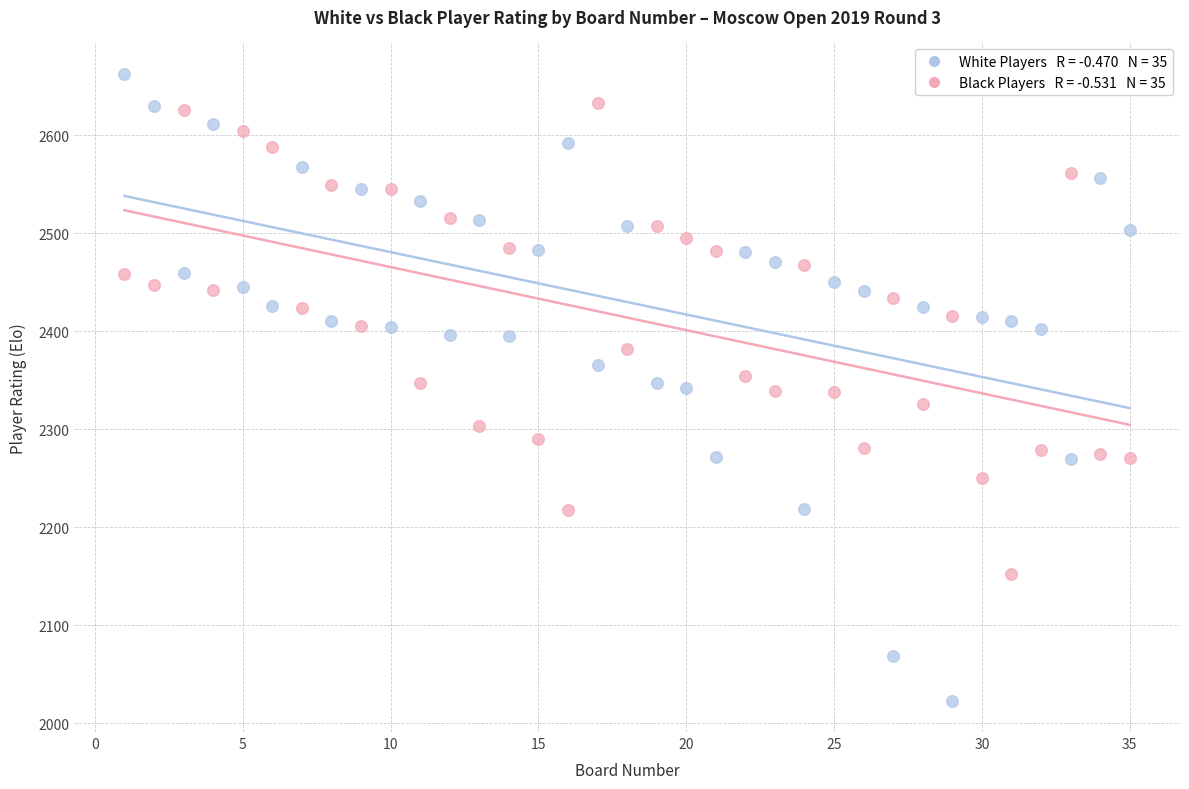

Across all data points, what is the range of Y values (max minus min)?

640